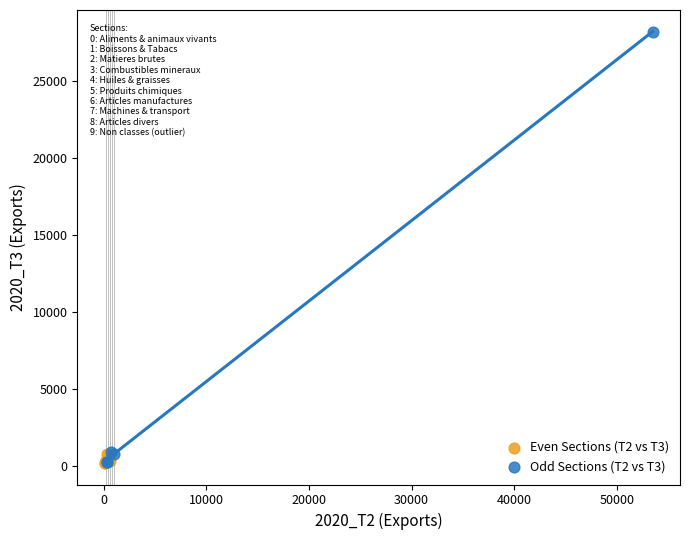

Which series reaches the maximum Y coordinate?

Odd Sections (T2 vs T3)